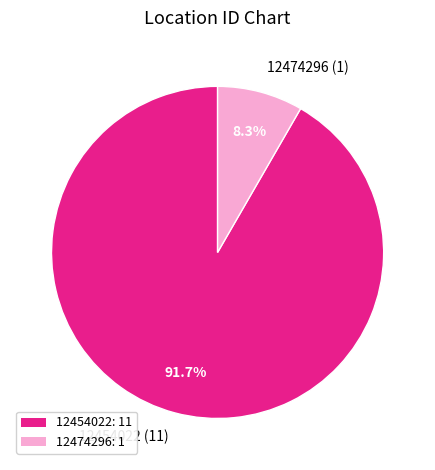

To the nearest percent, what is the combined percentage of 12474296 and 12454022?

100%